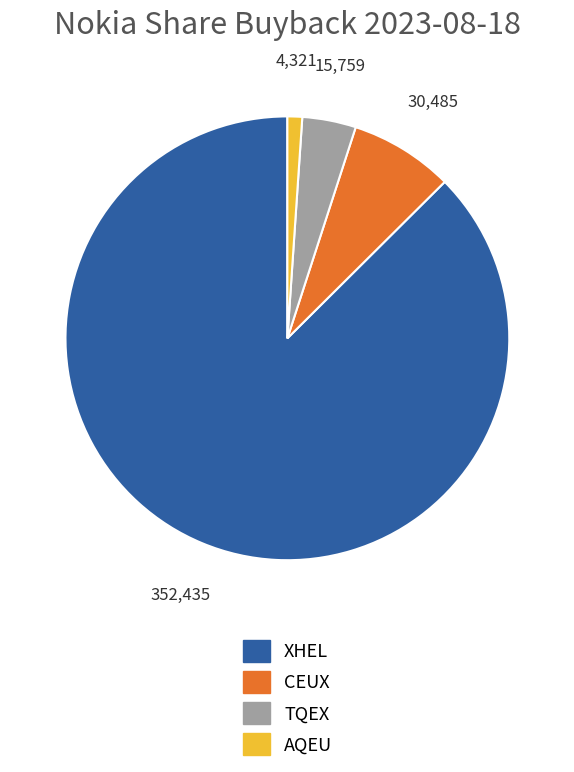

Is it true that TQEX is 4% of the pie?

True